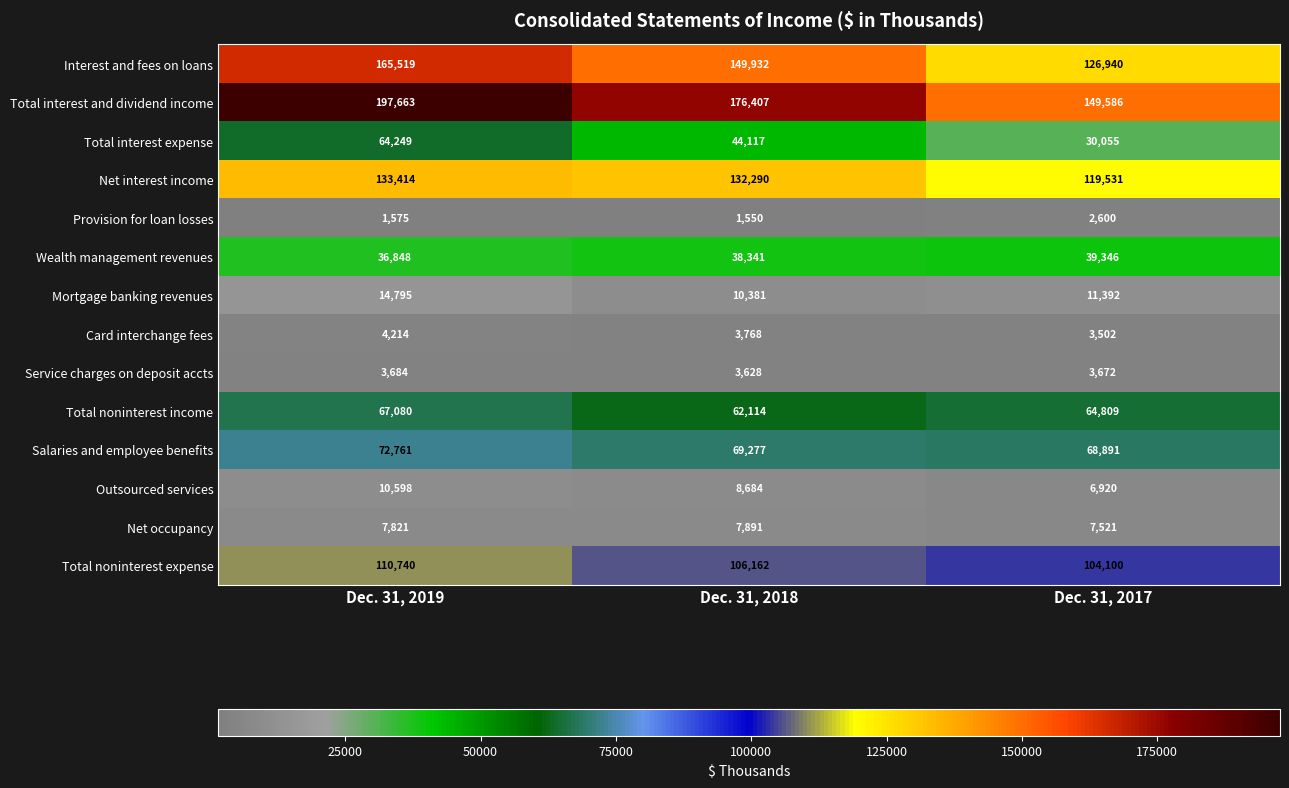

What is the difference between the maximum and second lowest values in the Net occupancy series?

70